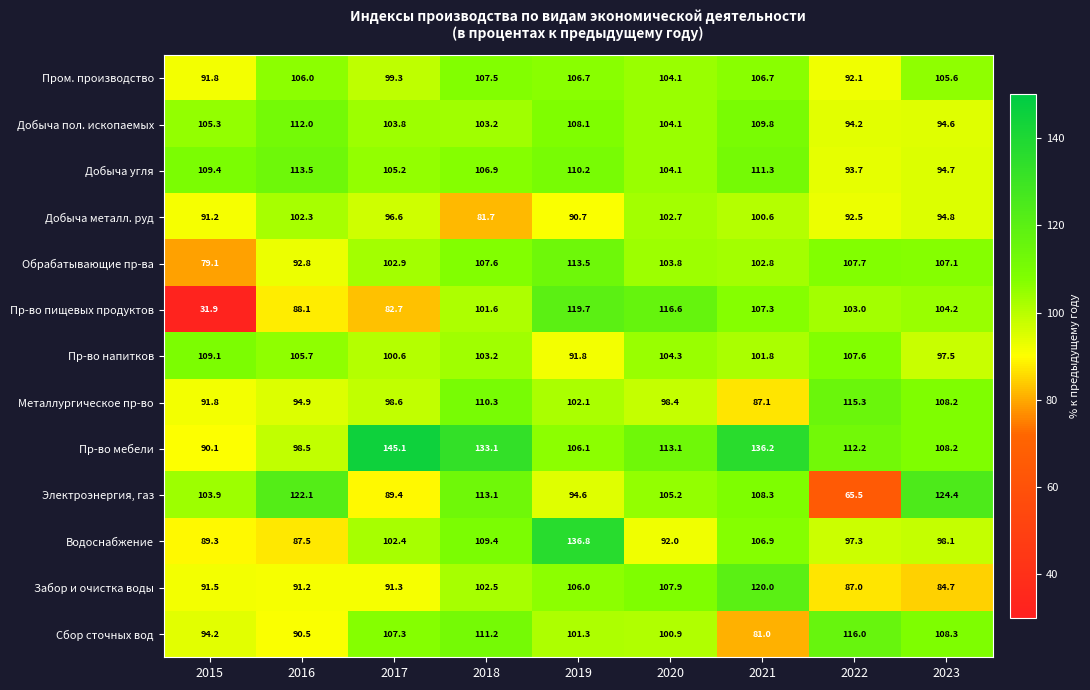

List the labels in order of Пр-во мебели value, largest first.

2017, 2021, 2018, 2020, 2022, 2023, 2019, 2016, 2015